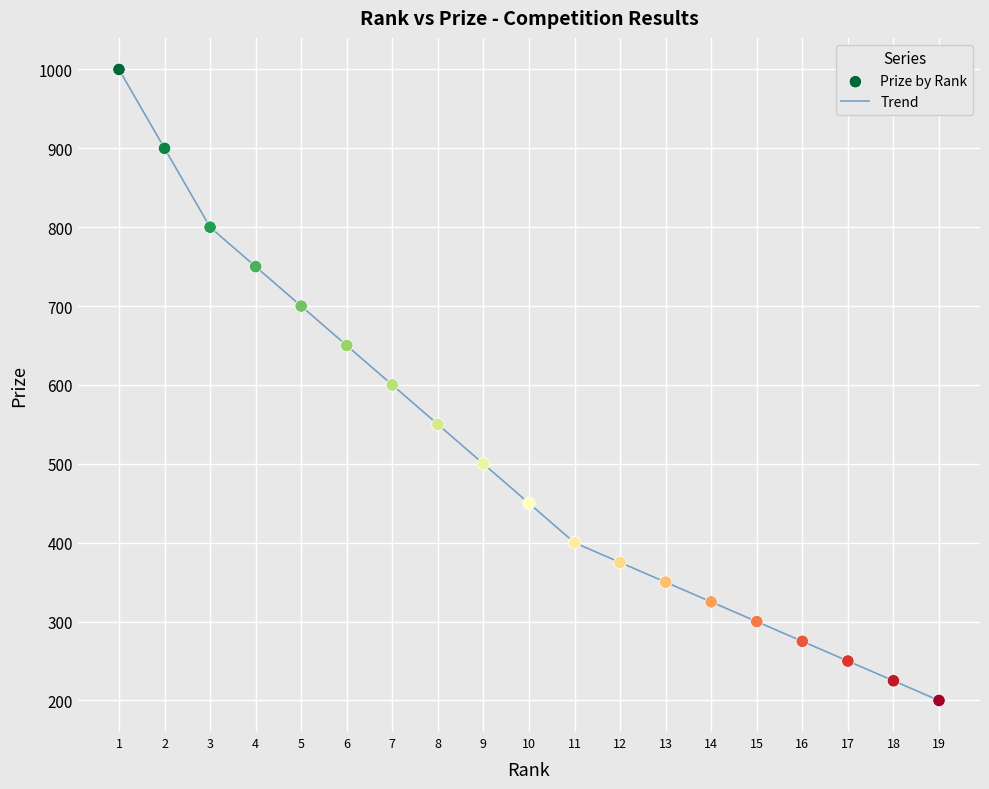

What is the difference between the maximum and minimum values?

800